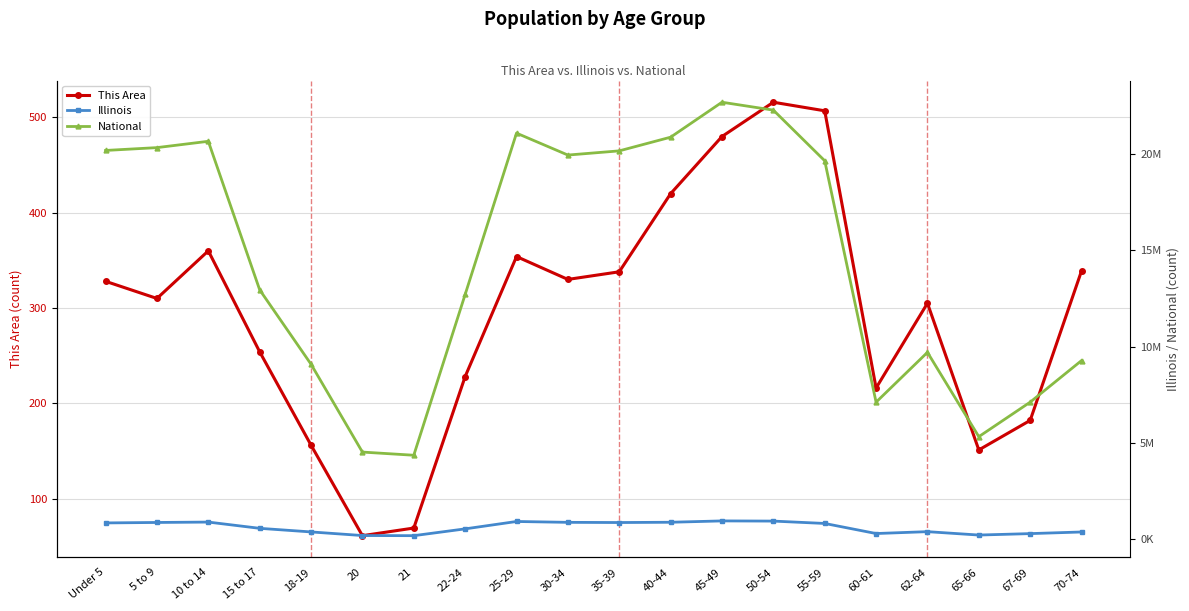

Between 15 to 17 and 21, which series saw the biggest shift?

National